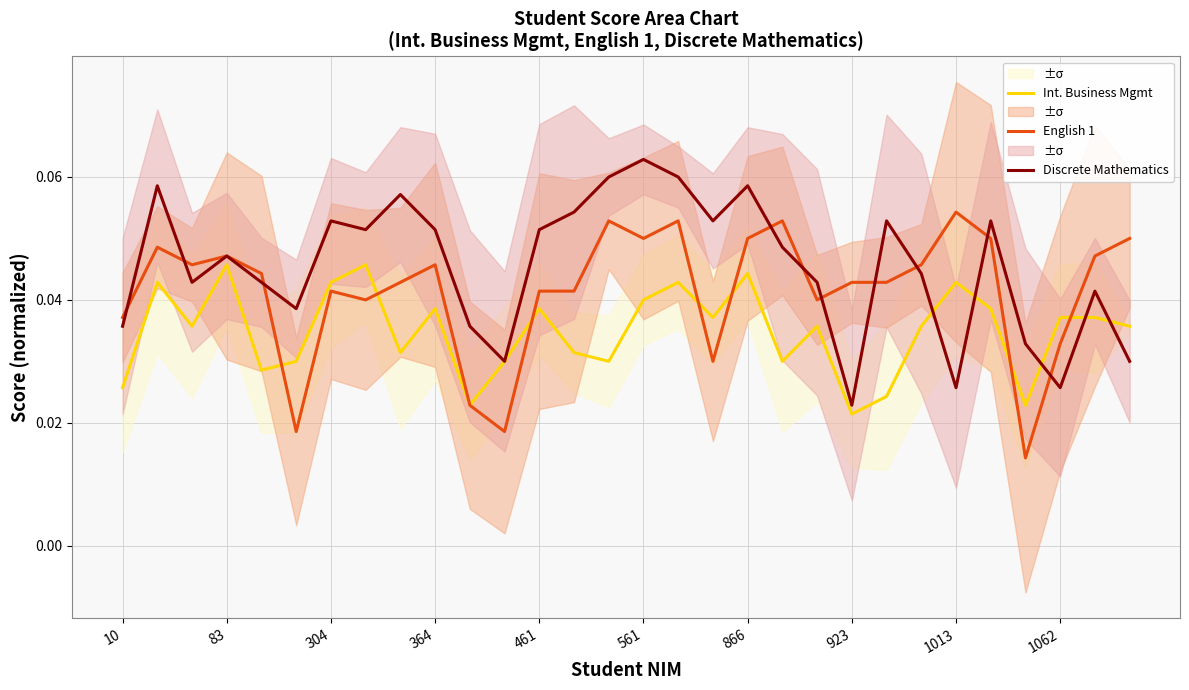

At which label is English 1 closest to 0?

26